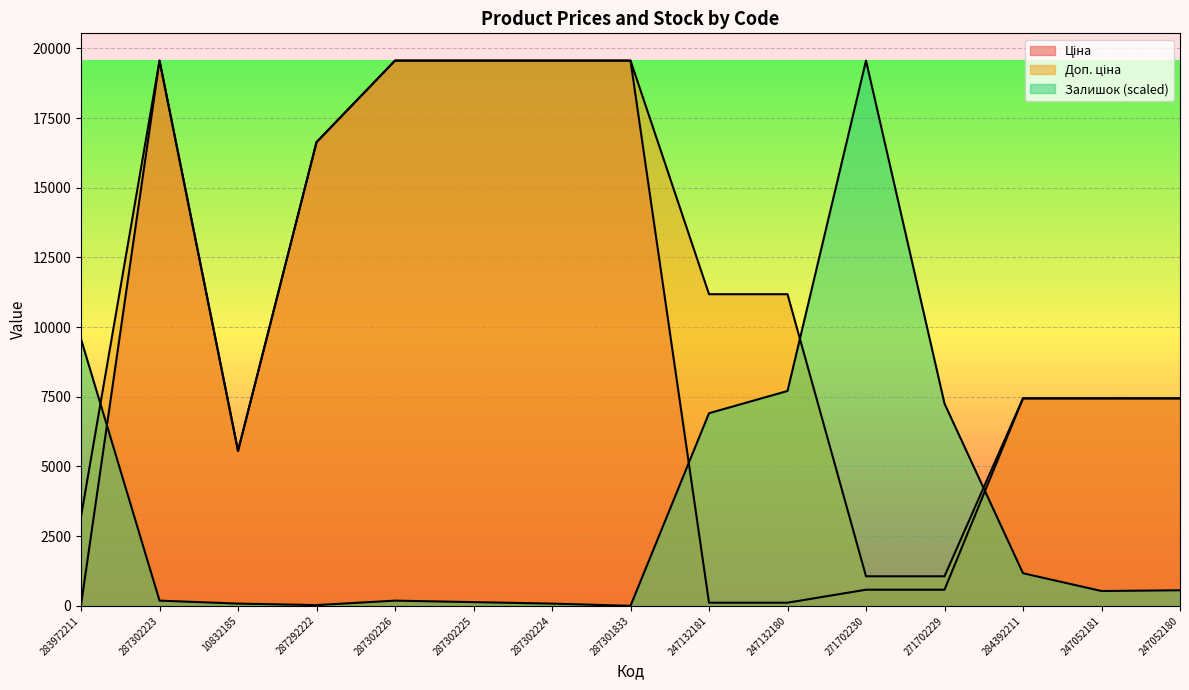

What position from the right is 247052181?

2